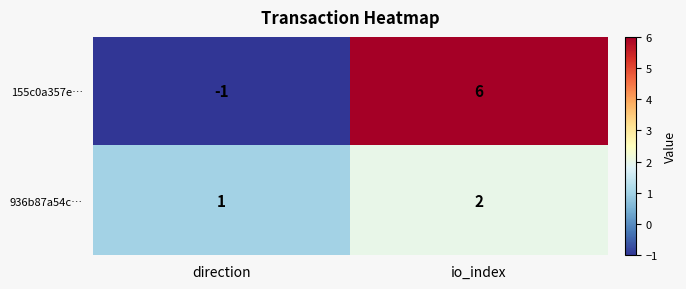

Rank the series at direction from lowest to highest value.

155c0a357e…, 936b87a54c…